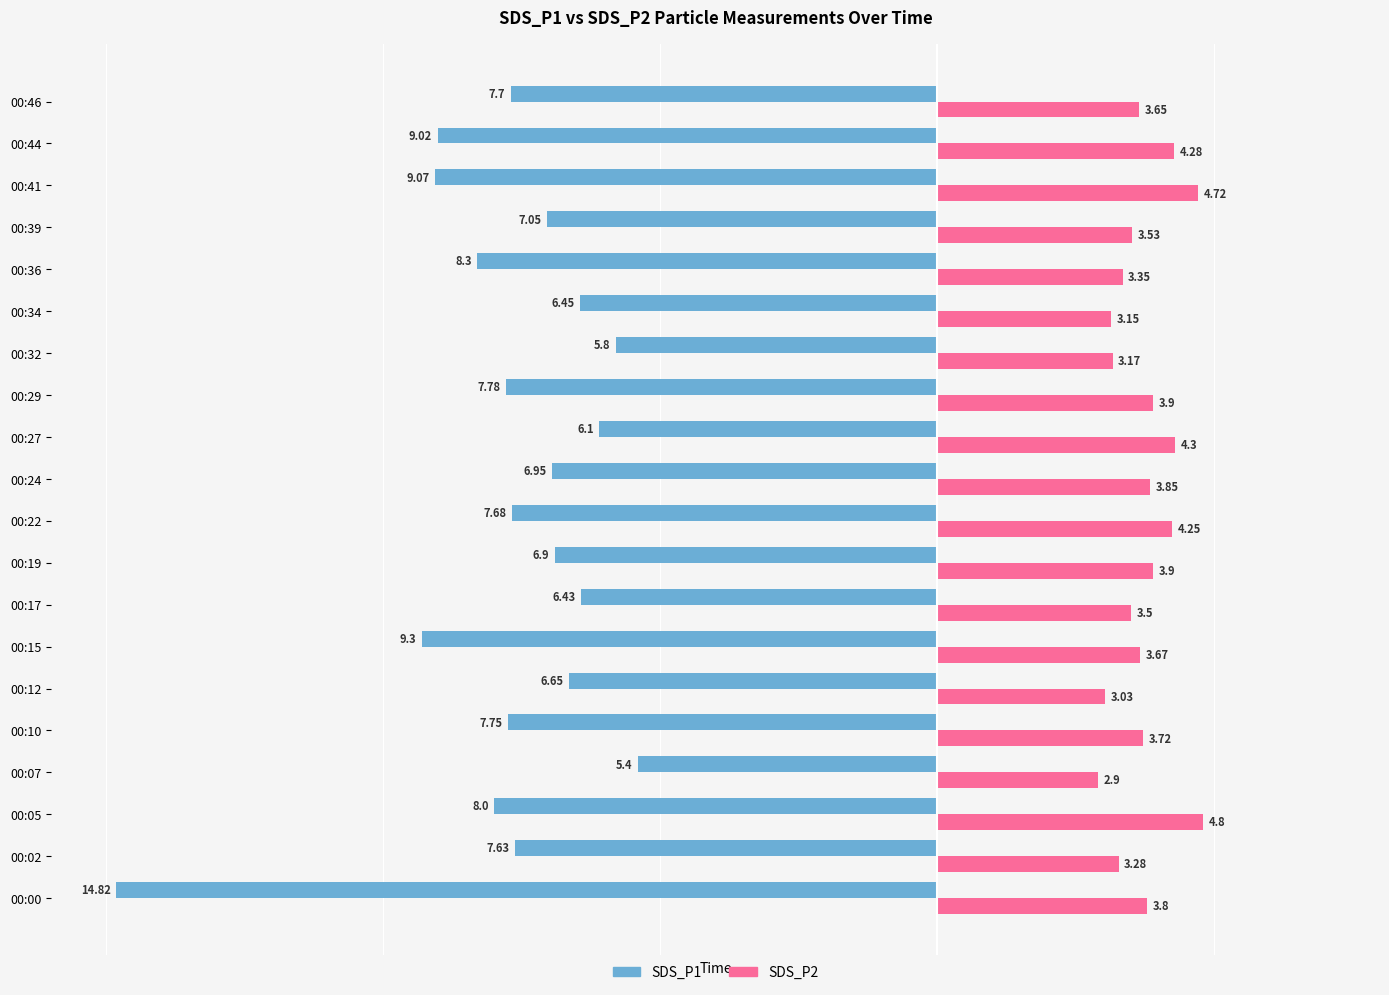

Count the number of data series in this chart.

2